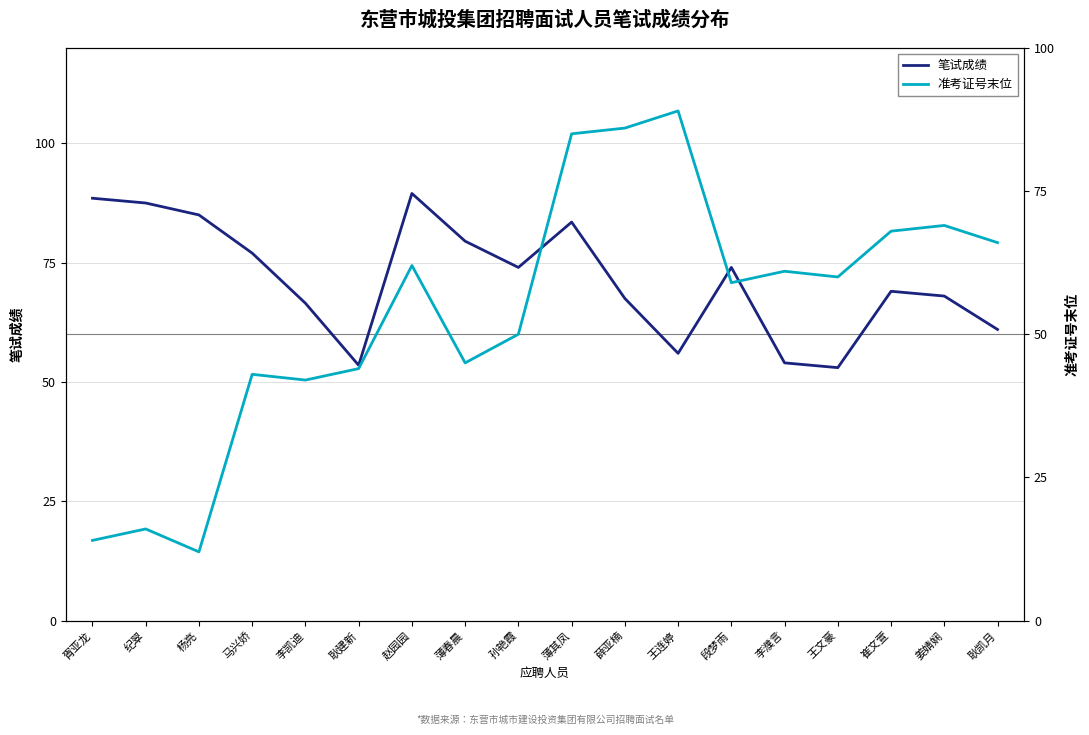

Is it true that 准考证号末位 equals 12.0 at 杨亮?

True